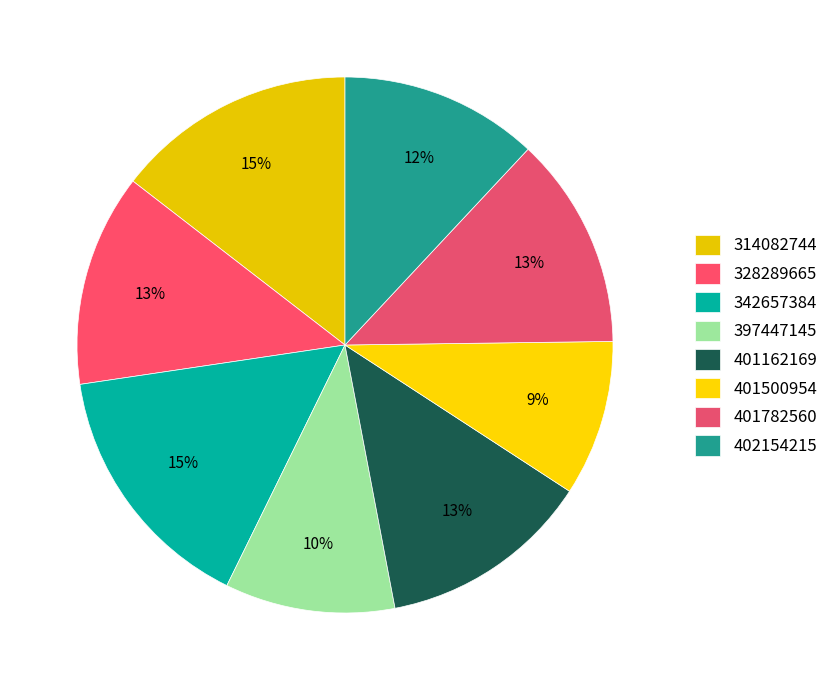

Does 402154215 represent more than half of the total?

No